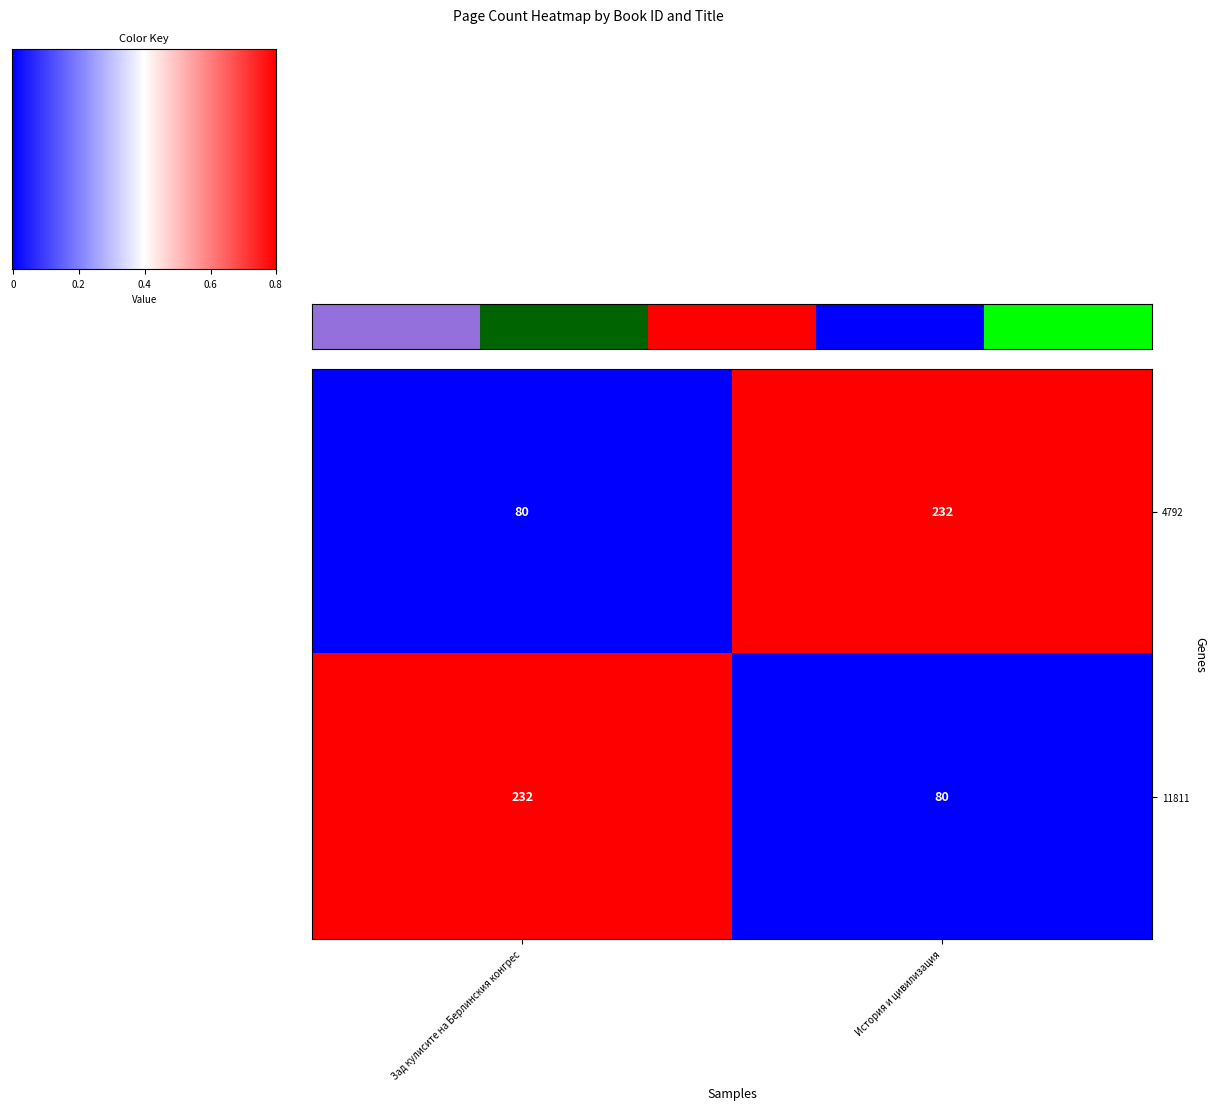

How many categories are shown in the chart?

2